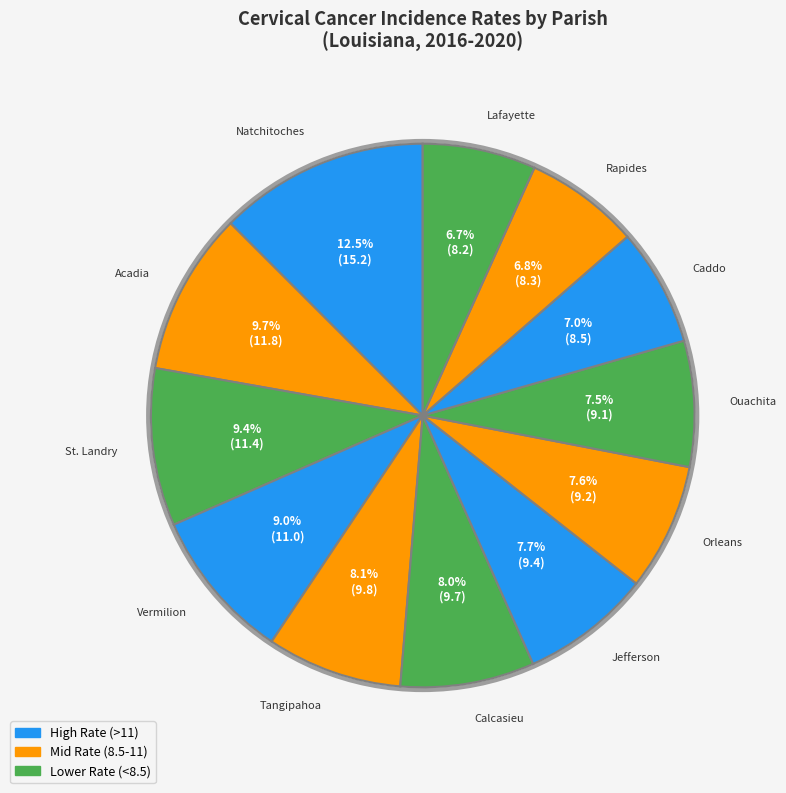

Which category has the biggest portion of the pie?

Natchitoches